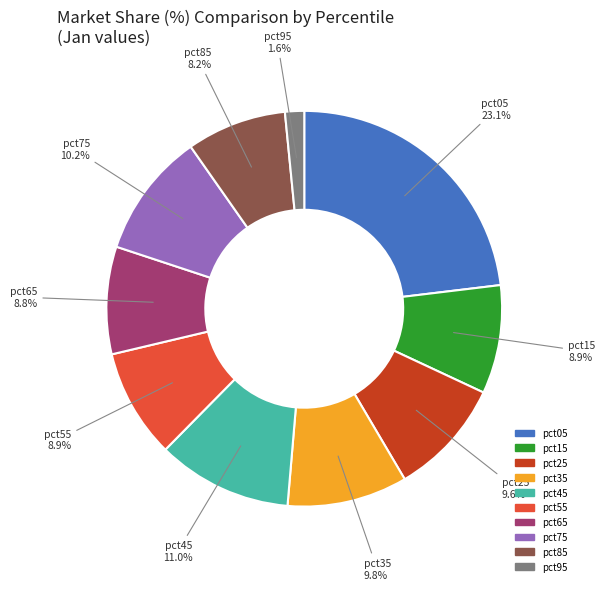

Is there a majority slice in this chart?

No